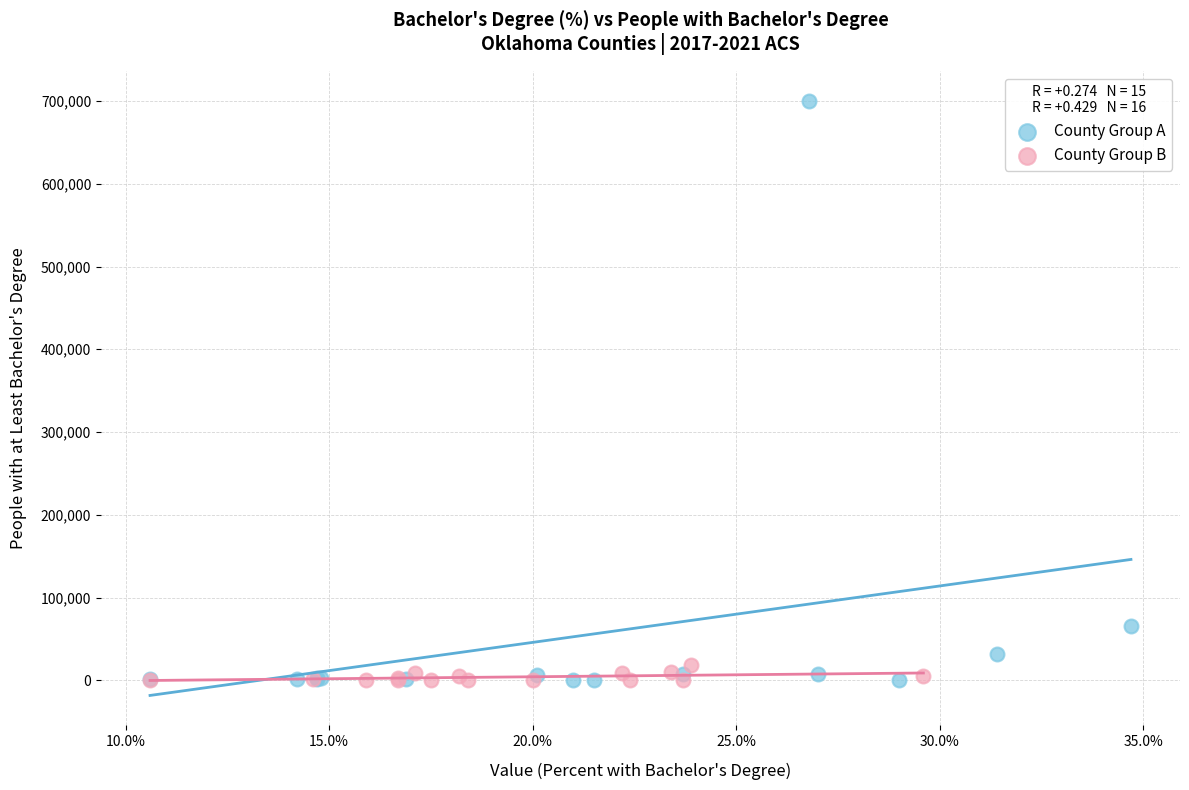

Which series has the largest Y range (max minus min)?

County Group A